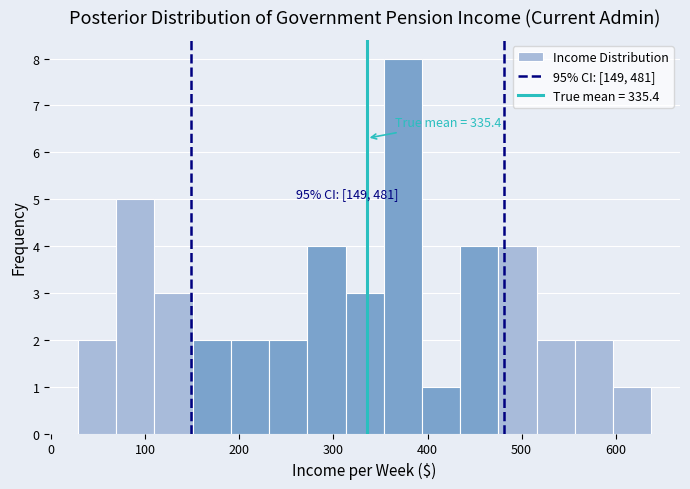

Which range on the x-axis has the tallest bar?

350 to 390